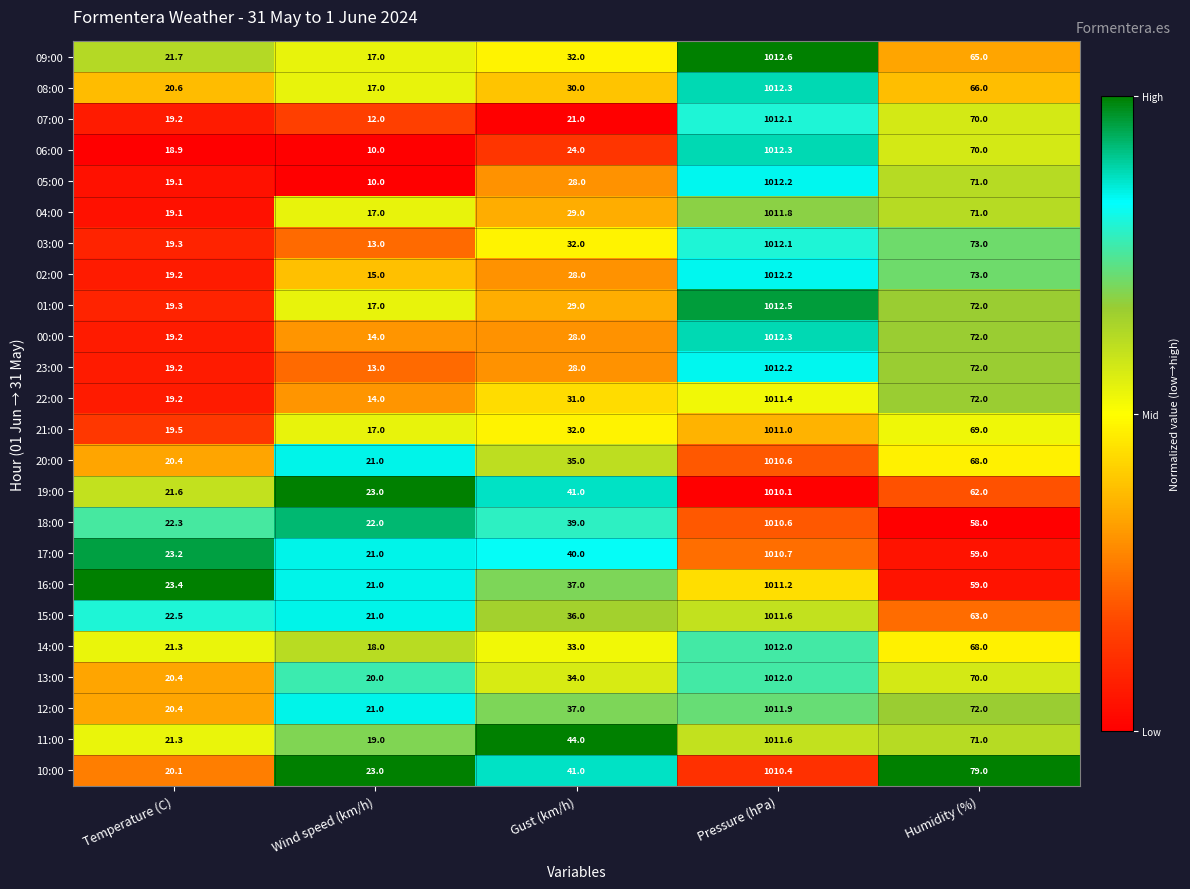

What is the sum of all 15:00 values?

1154.1